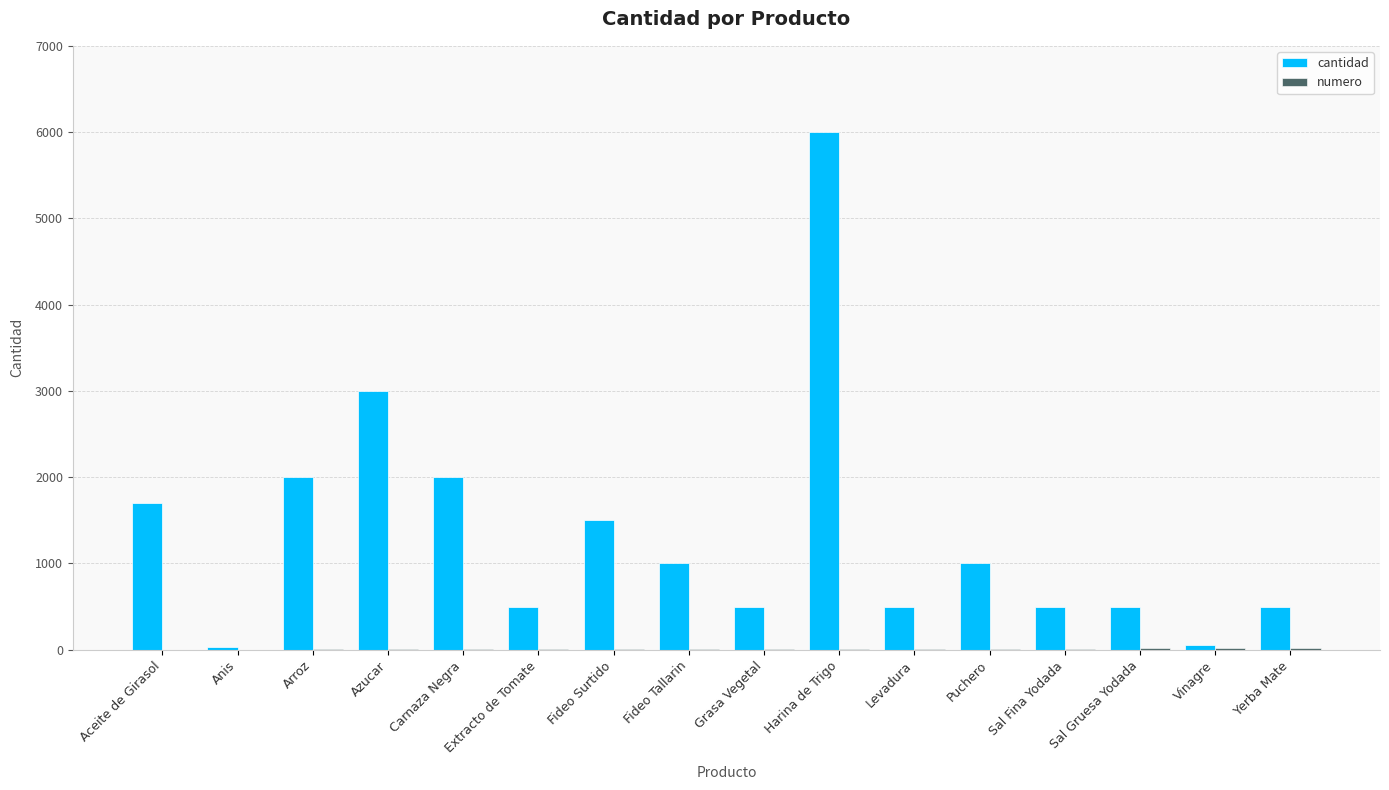

Which series has the largest total across all categories?

cantidad